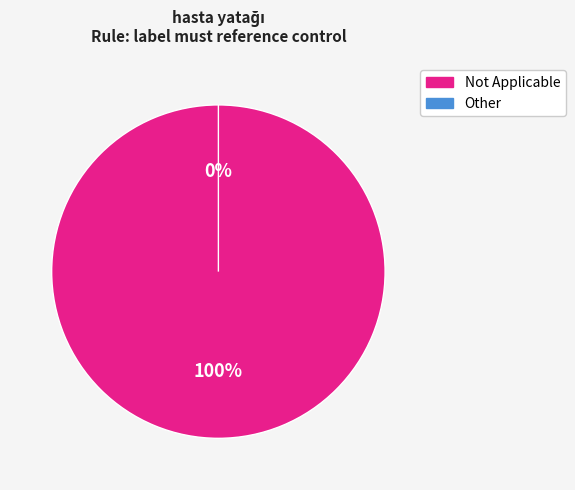

True or false: Not Applicable accounts for 99% of the total.

False